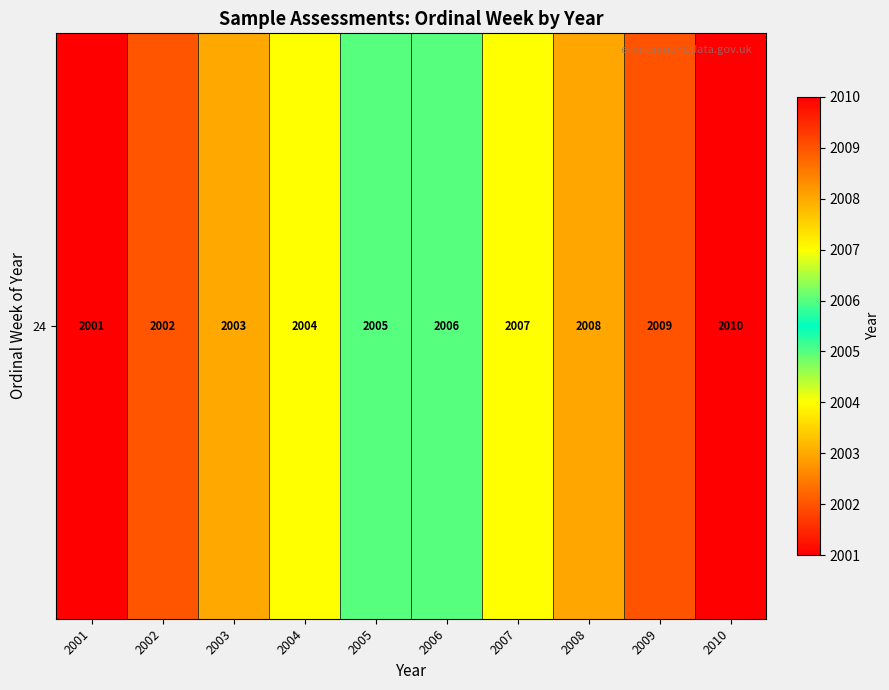

How many data points are above 2006?

4